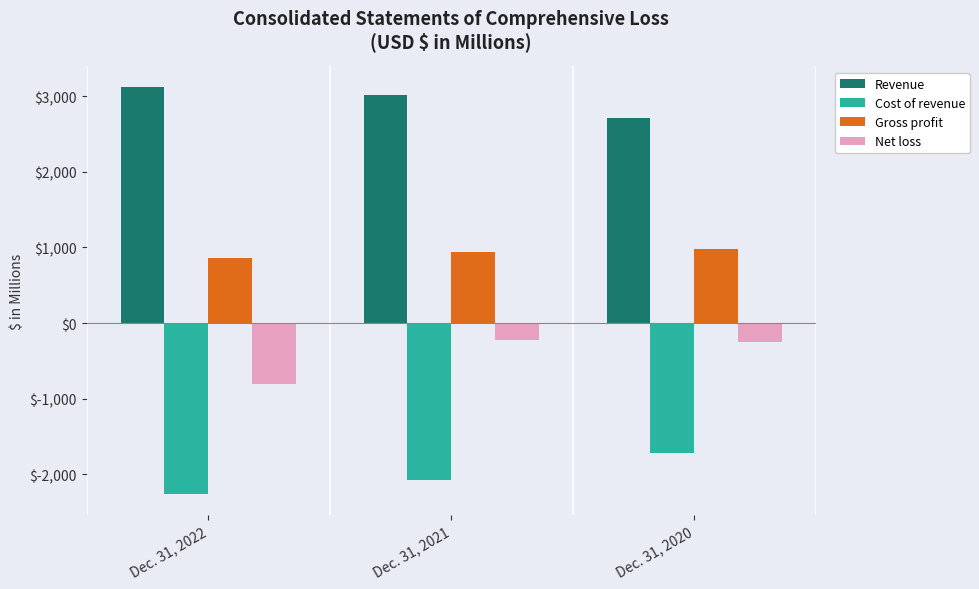

Reading right to left, what are all the values shown in this chart?

Revenue: 2707.1	3009.5	3122.3
Cost of revenue: -1722.7	-2072.7	-2265.4
Gross profit: 984.4	936.8	856.9
Net loss: -245.8	-218.3	-804.8